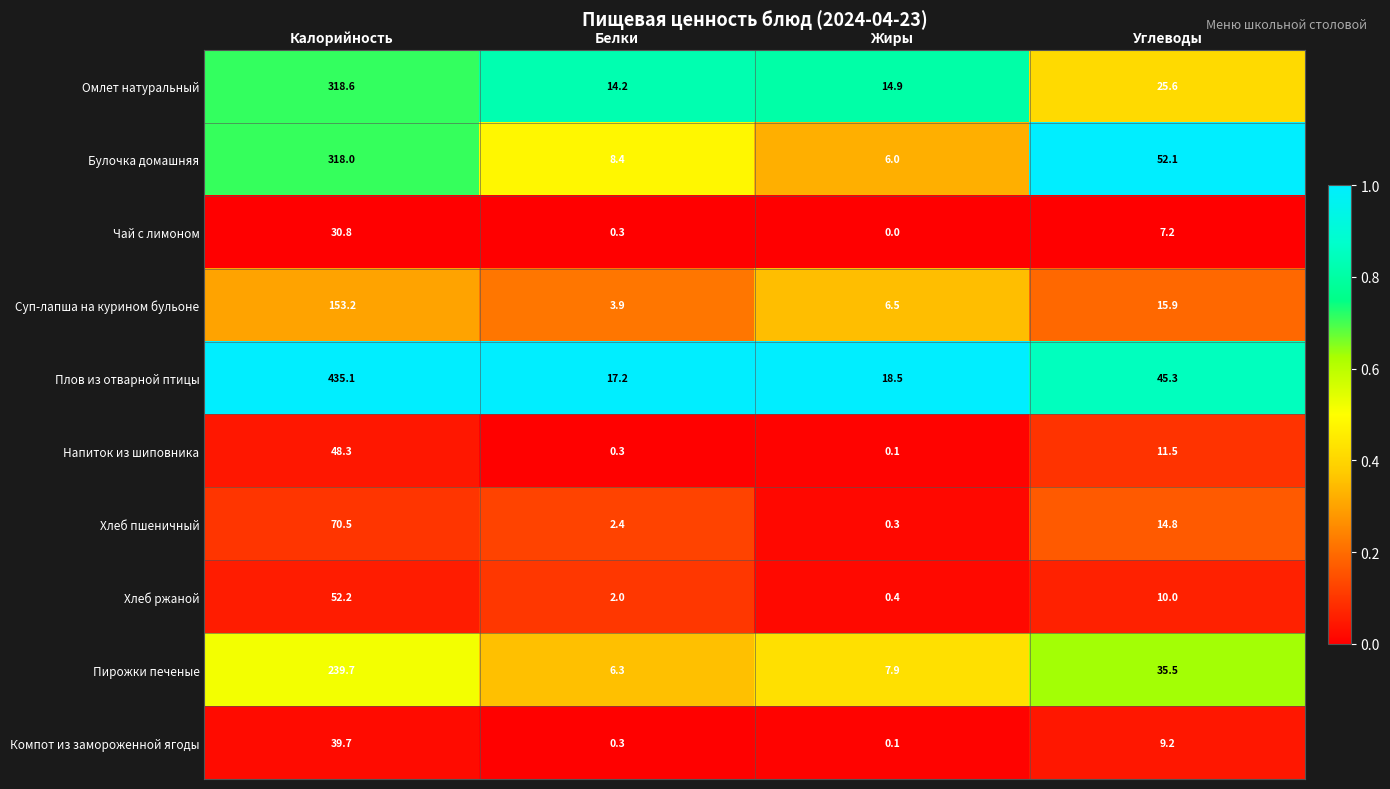

How many categories are shown in the chart?

4